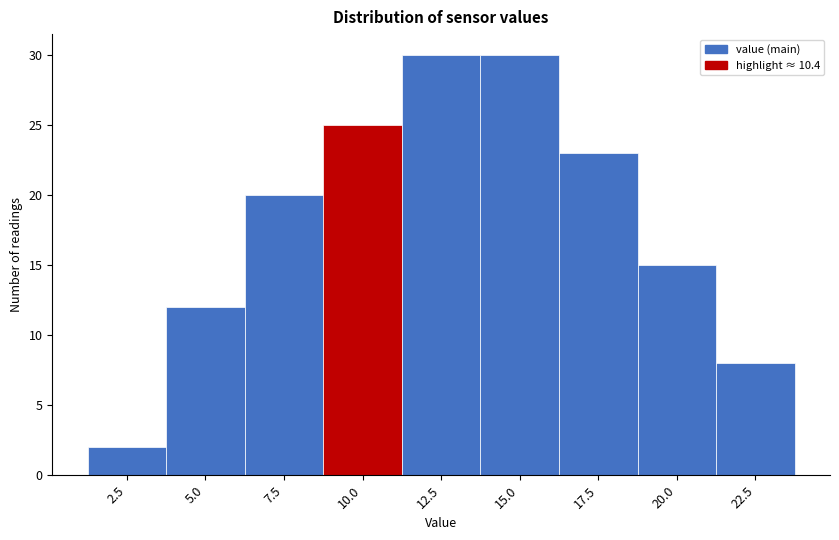

Reading right to left, transcribe all the data shown in this chart.

22.5=8	20.0=15	17.5=23	15.0=30	12.5=30	10.0=25	7.5=20	5.0=12	2.5=2